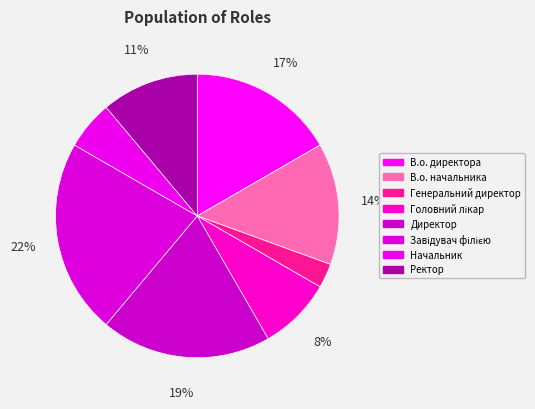

How many slices are in this pie chart?

8